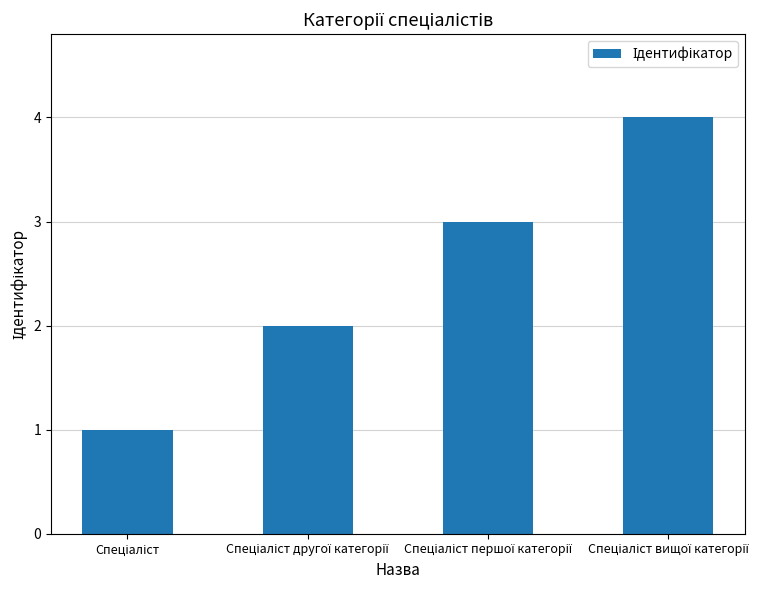

How many values are between 2 and 4?

3